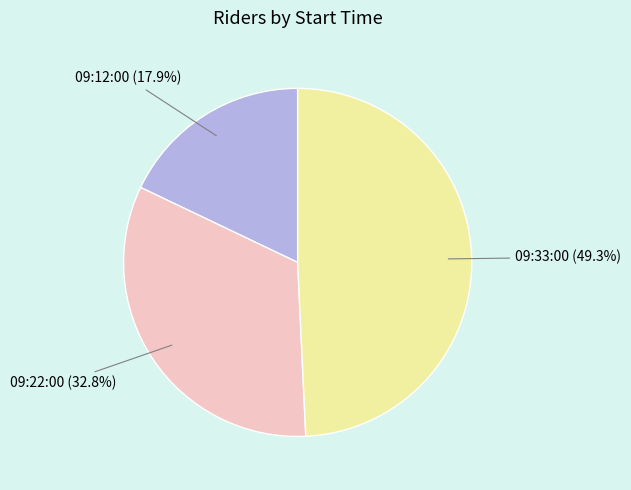

Does any single category account for the majority?

No